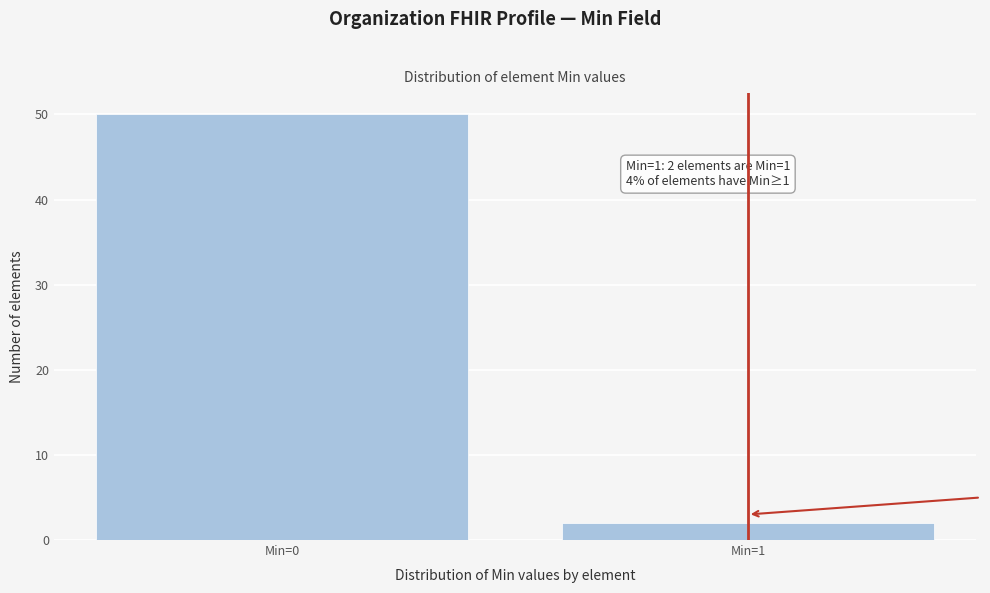

Reading left to right, what are all the values shown in this chart?

Min=0=50	Min=1=2